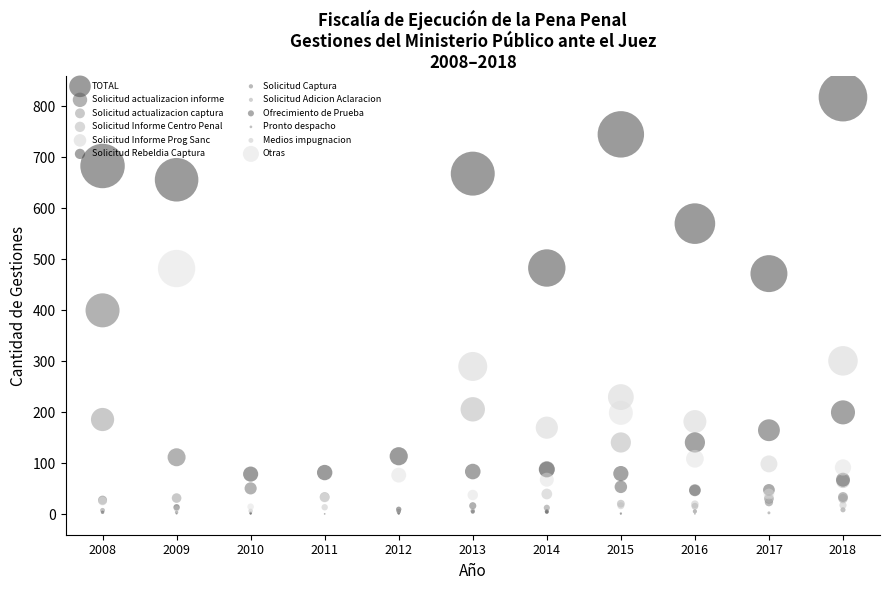

What are all the series names shown in the legend?

TOTAL, Solicitud actualizacion informe, Solicitud actualizacion captura, Solicitud Informe Centro Penal, Solicitud Informe Prog Sanc, Solicitud Rebeldia Captura, Solicitud Captura, Solicitud Adicion Aclaracion, Ofrecimiento de Prueba, Pronto despacho, Medios impugnacion, Otras